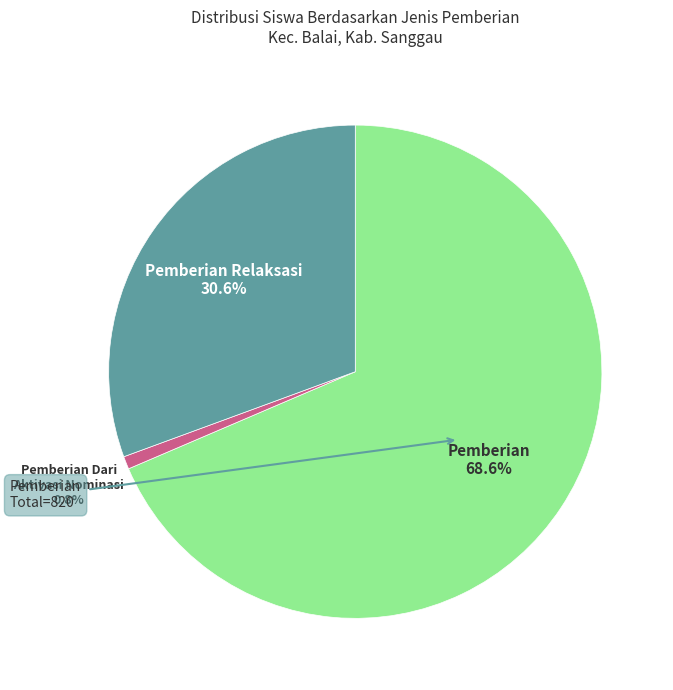

Which slice represents more than half of the pie?

Pemberian